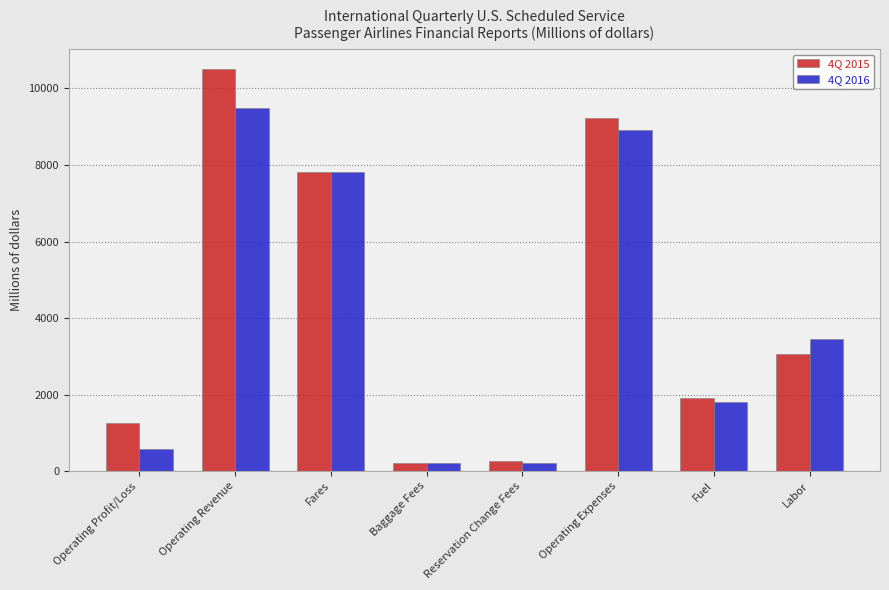

At which category is the sum across all series the highest?

Operating Revenue